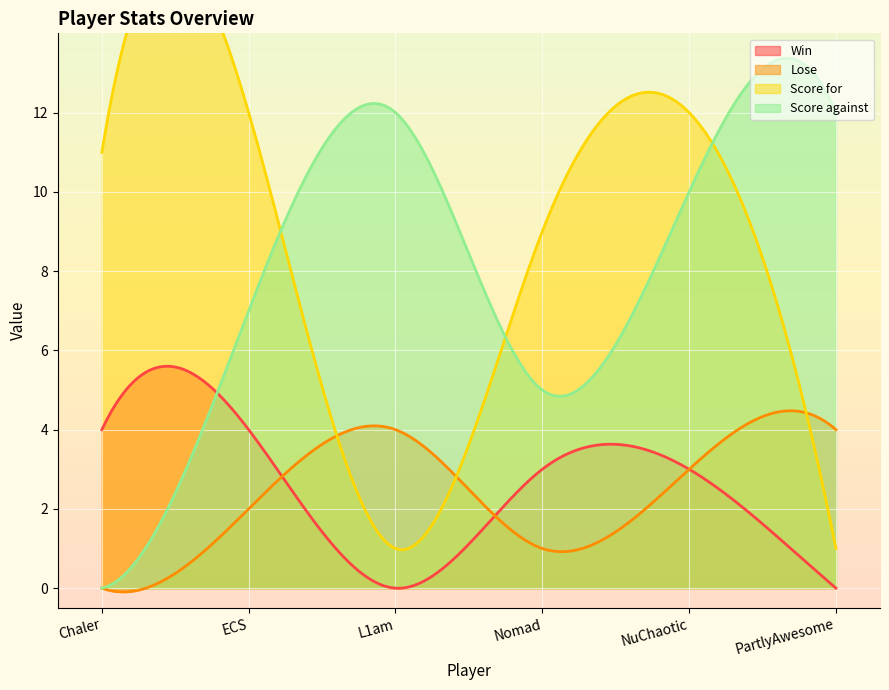

Reading left to right, extract all data points from this chart.

Win: Chaler=4	ECS=4	L1am=0	Nomad=3	NuChaotic=3	PartlyAwesome=0
Lose: Chaler=0	ECS=2	L1am=4	Nomad=1	NuChaotic=3	PartlyAwesome=4
Score for: Chaler=11	ECS=12	L1am=1	Nomad=9	NuChaotic=12	PartlyAwesome=1
Score against: Chaler=0	ECS=7	L1am=12	Nomad=5	NuChaotic=10	PartlyAwesome=12